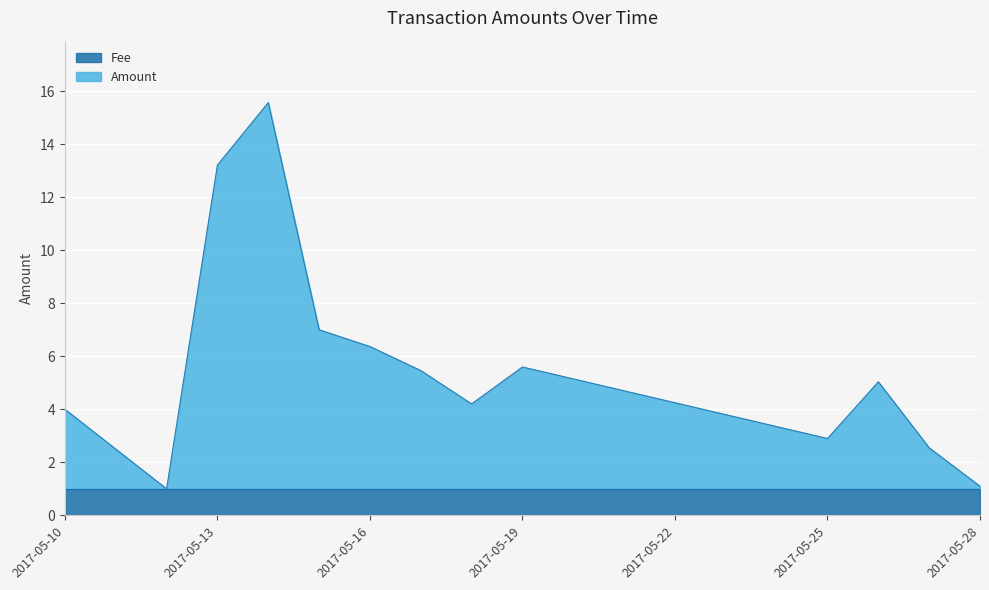

List the series in order of their peak value, lowest first.

Fee, Amount